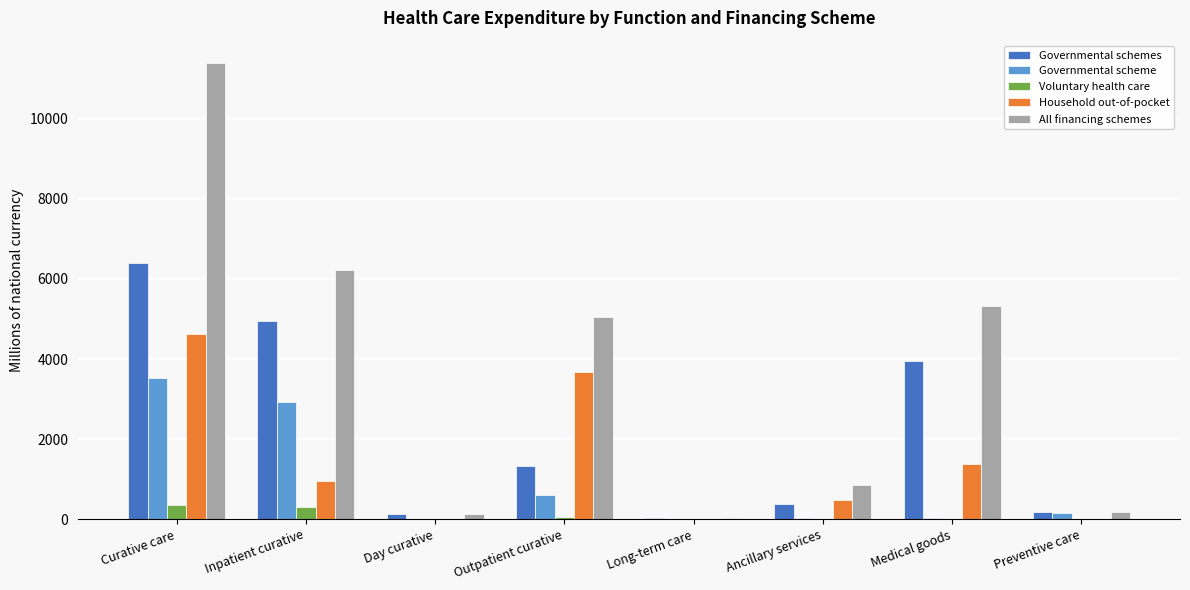

How many series are shown in this chart?

5